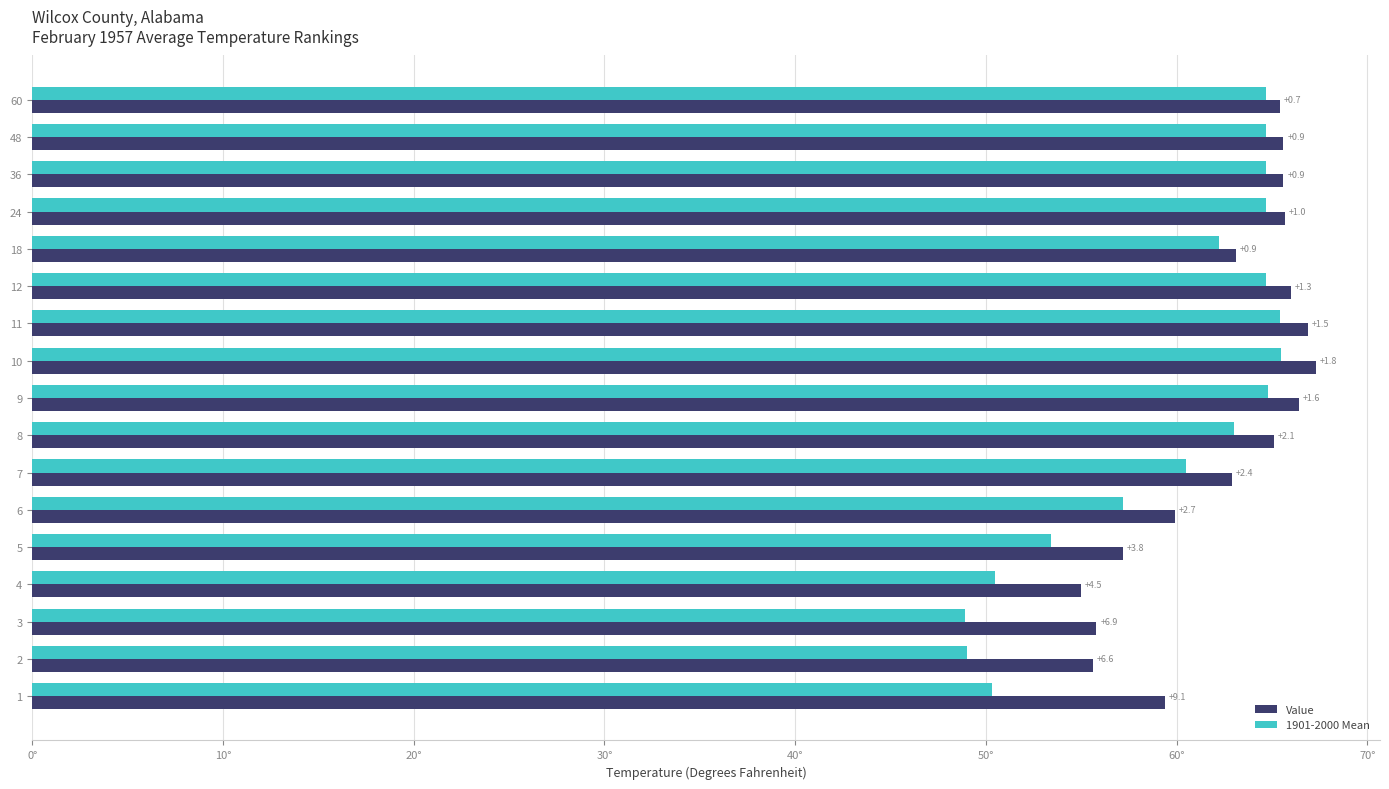

What is the maximum value shown in the chart?

67.3